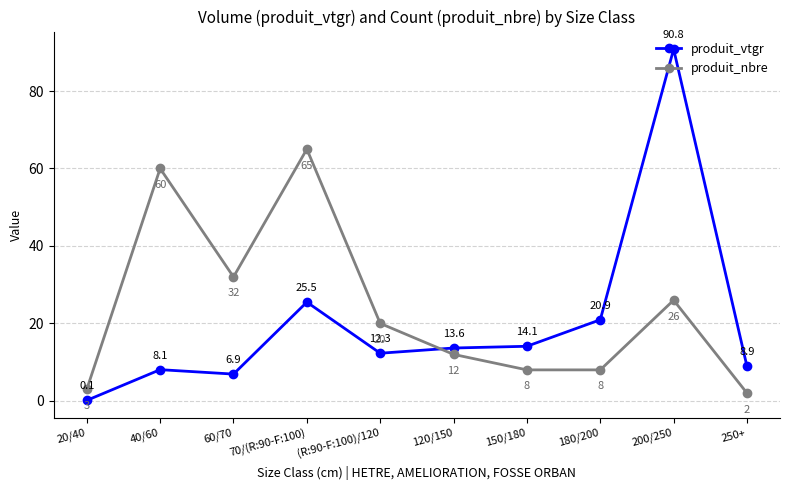

List the series in order of their peak value, highest first.

produit_vtgr, produit_nbre